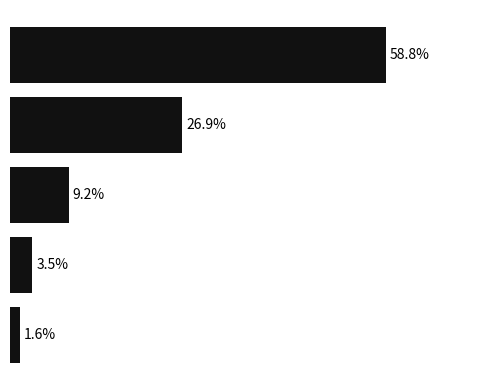

Are the bars horizontal?

Yes